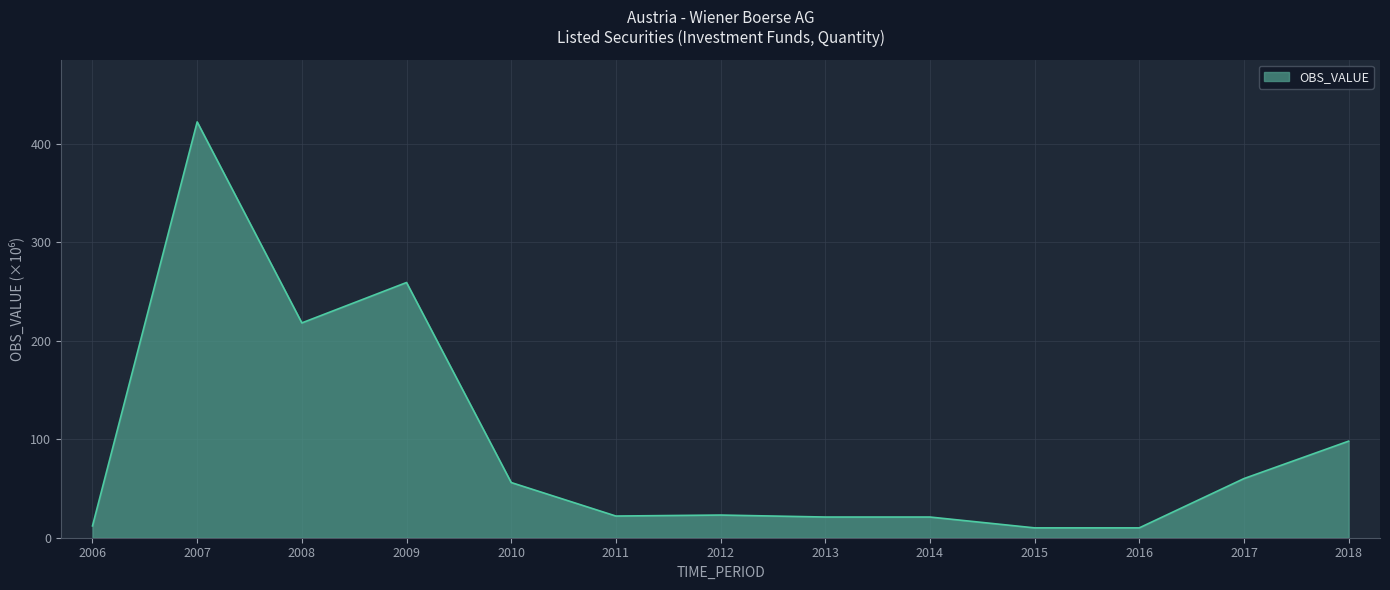

What is the maximum value shown in the chart?

422